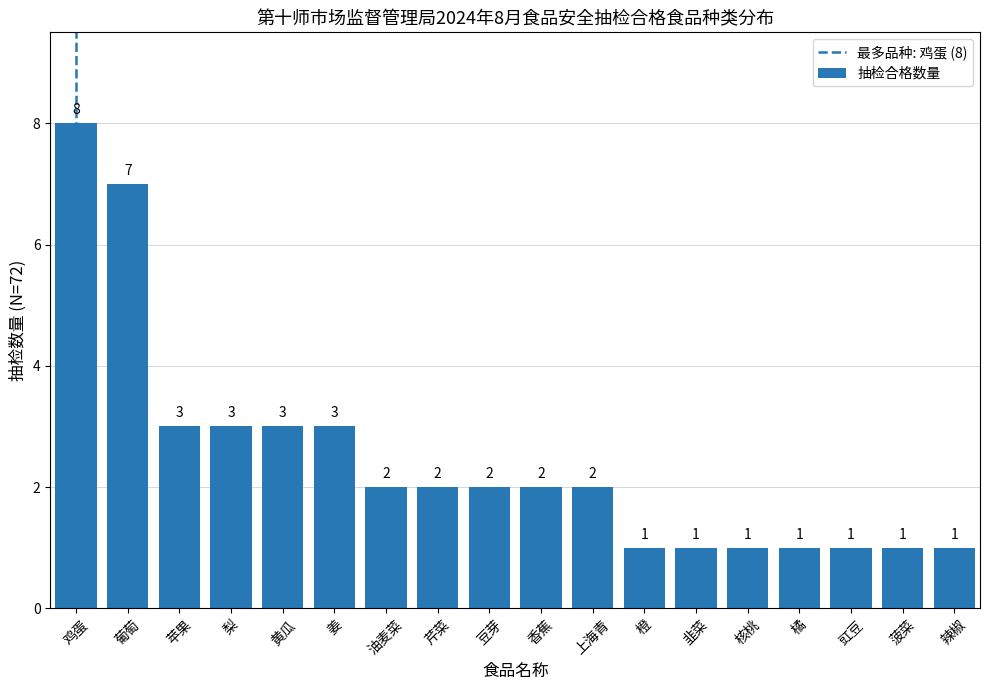

Where does the data first go above 2?

鸡蛋